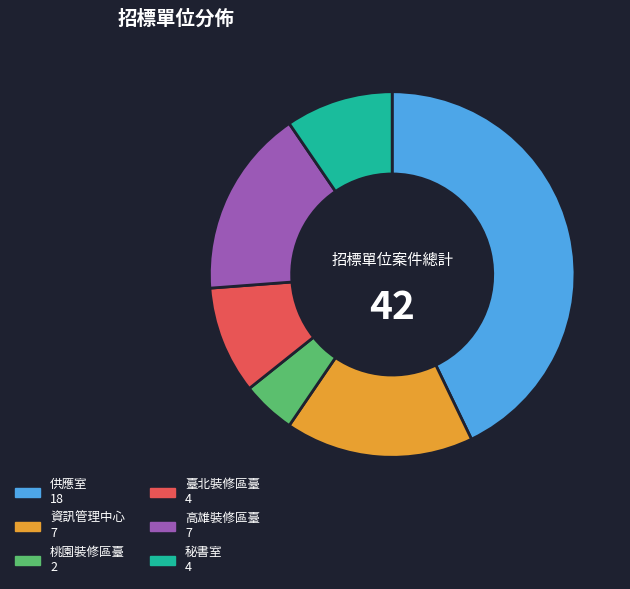

Is there a majority slice in this chart?

No